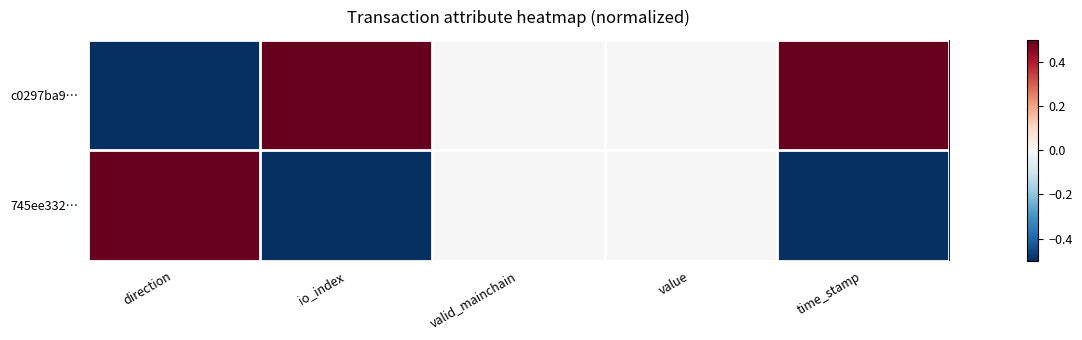

Rank the series by their maximum value, from highest to lowest.

c0297ba9…, 745ee332…